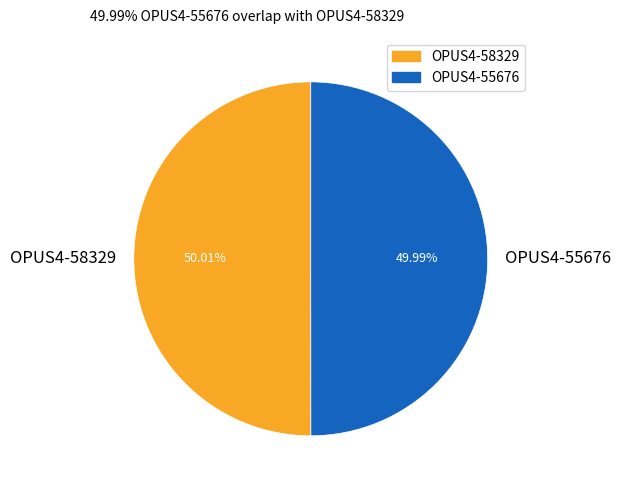

What is the ratio of the value at OPUS4-58329 to the value at OPUS4-55676?

1.0